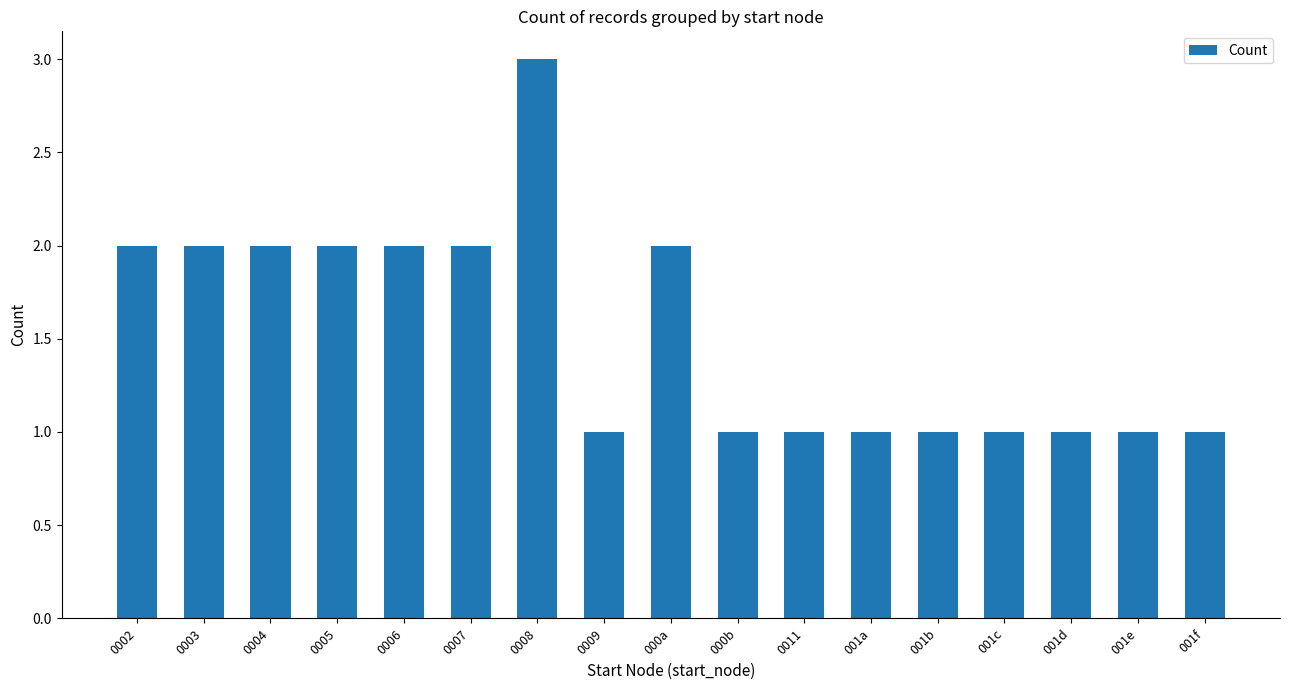

Reading left to right, extract all data points from this chart.

2	2	2	2	2	2	3	1	2	1	1	1	1	1	1	1	1